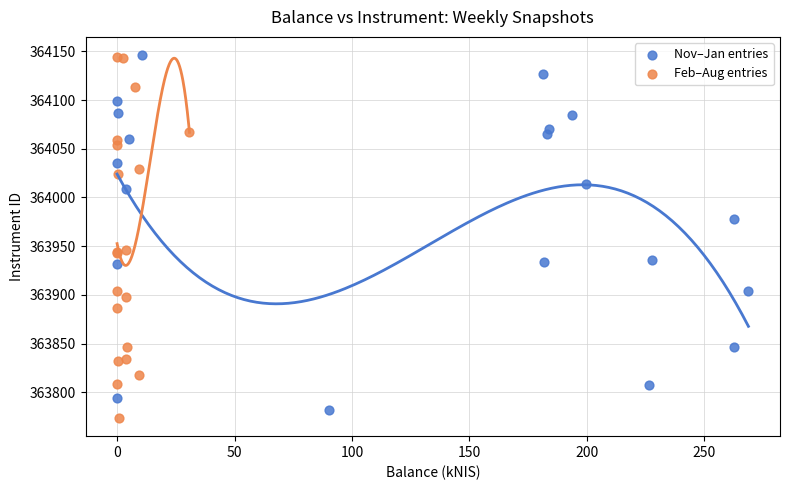

Which series reaches the minimum Y coordinate?

Feb–Aug entries